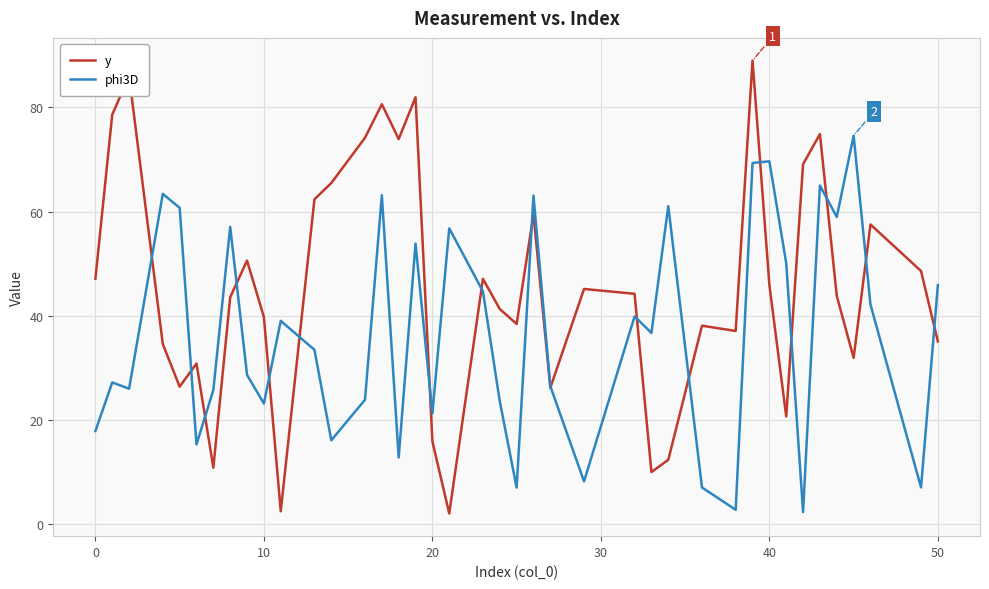

Rank the series by their average value, from lowest to highest.

phi3D, y